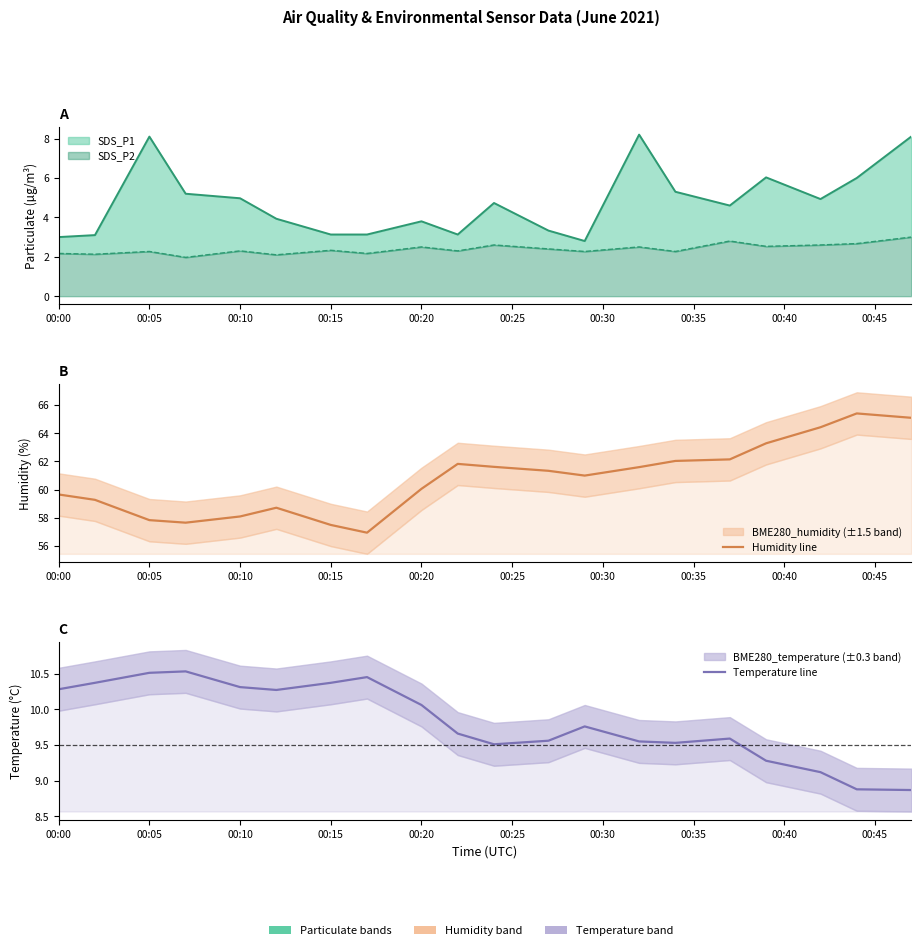

How many values in the Humidity line series are below 61?

10